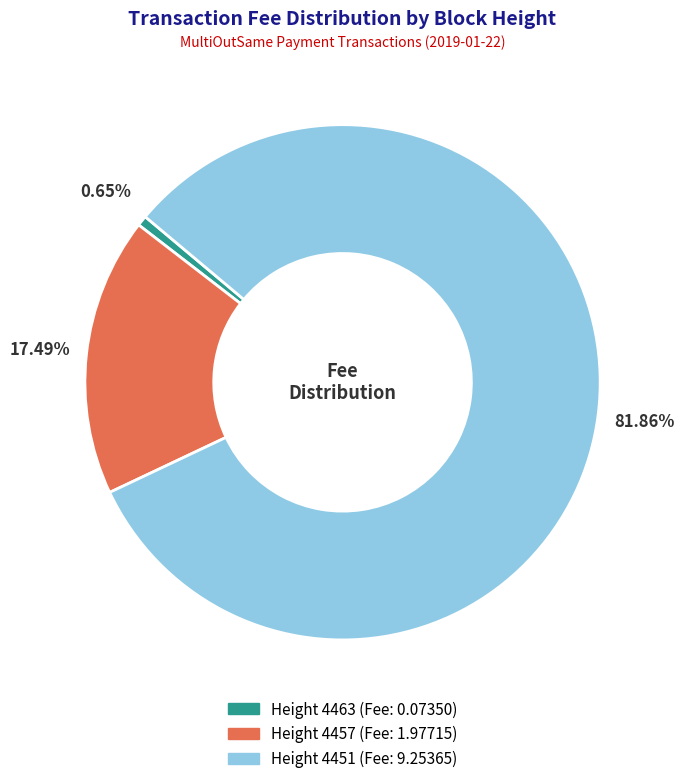

How many slices are in this pie chart?

3